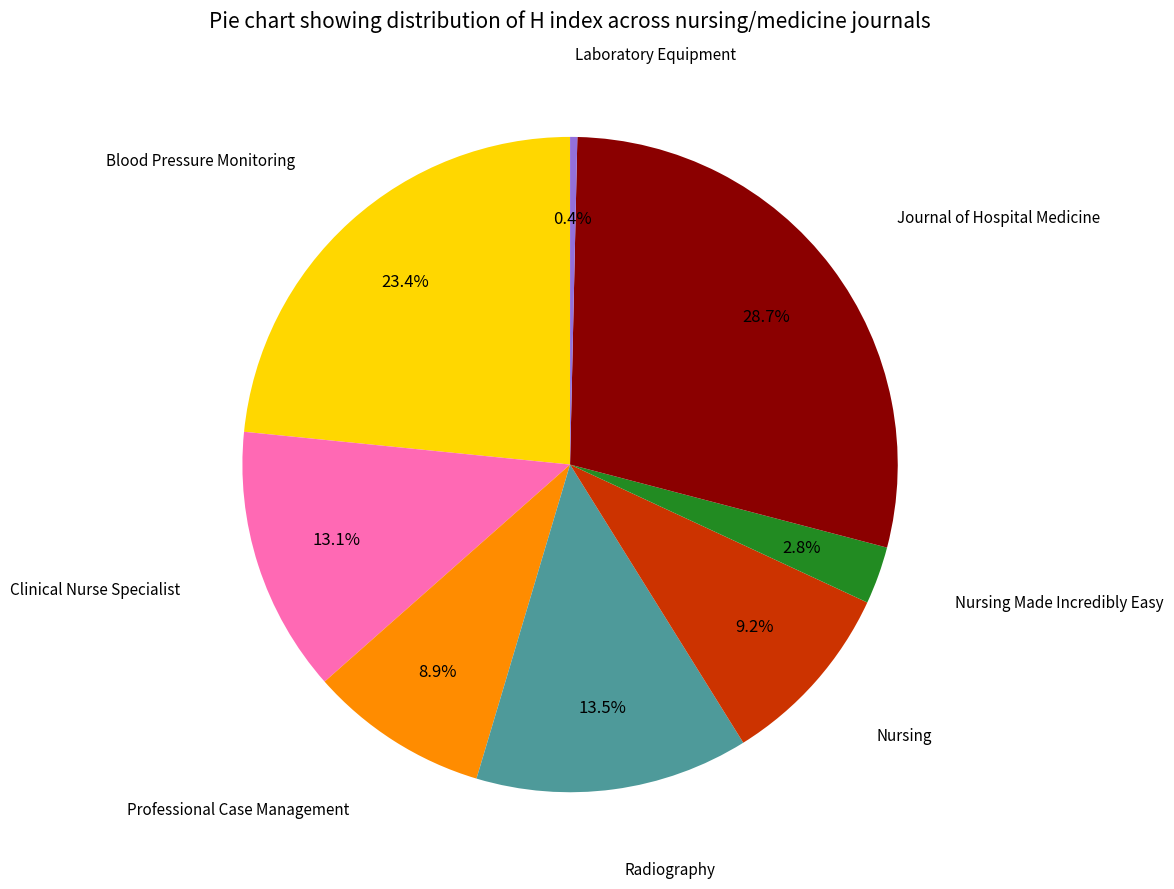

Is there any slice that represents more than half of the pie?

No